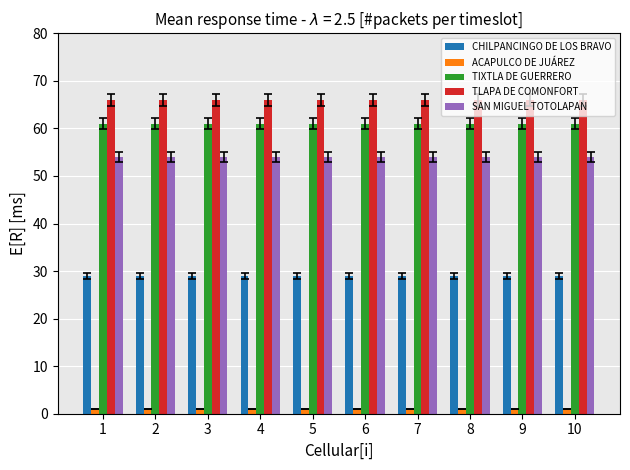

What is the total value across all series at 7?

211